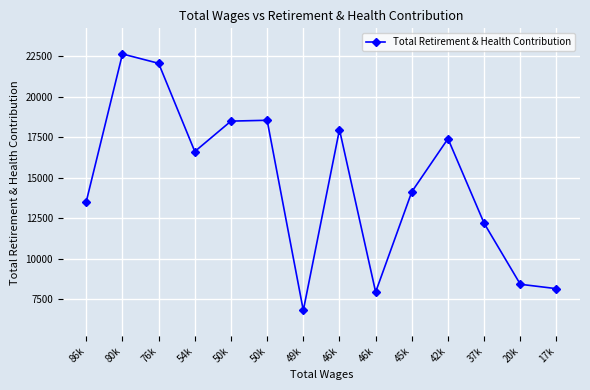

Where is the first local maximum?

80k